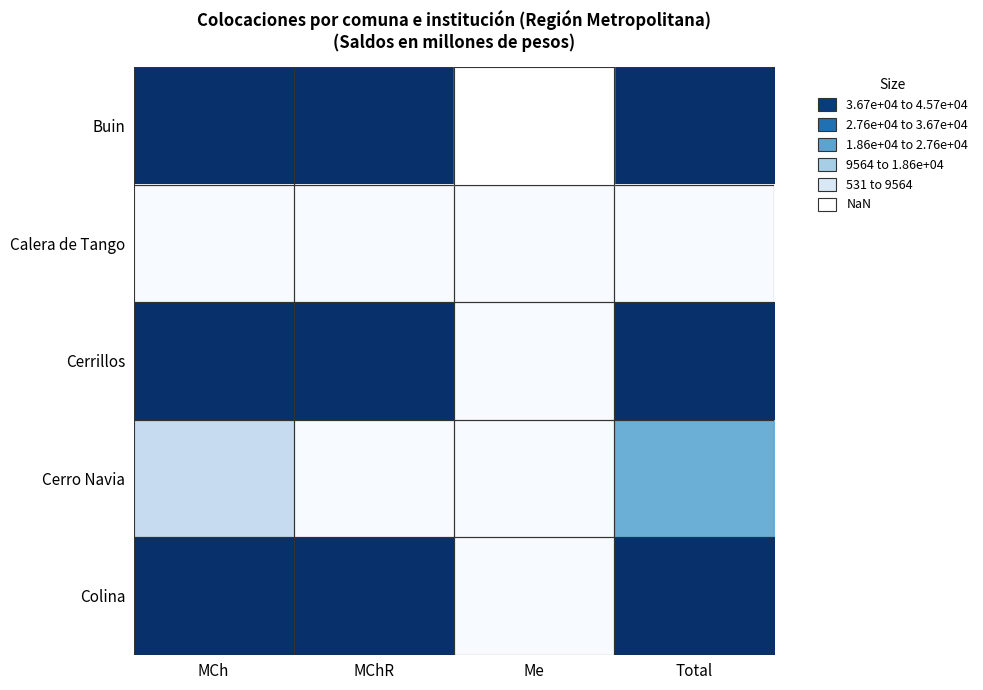

At which category is the sum across all series the highest?

Total